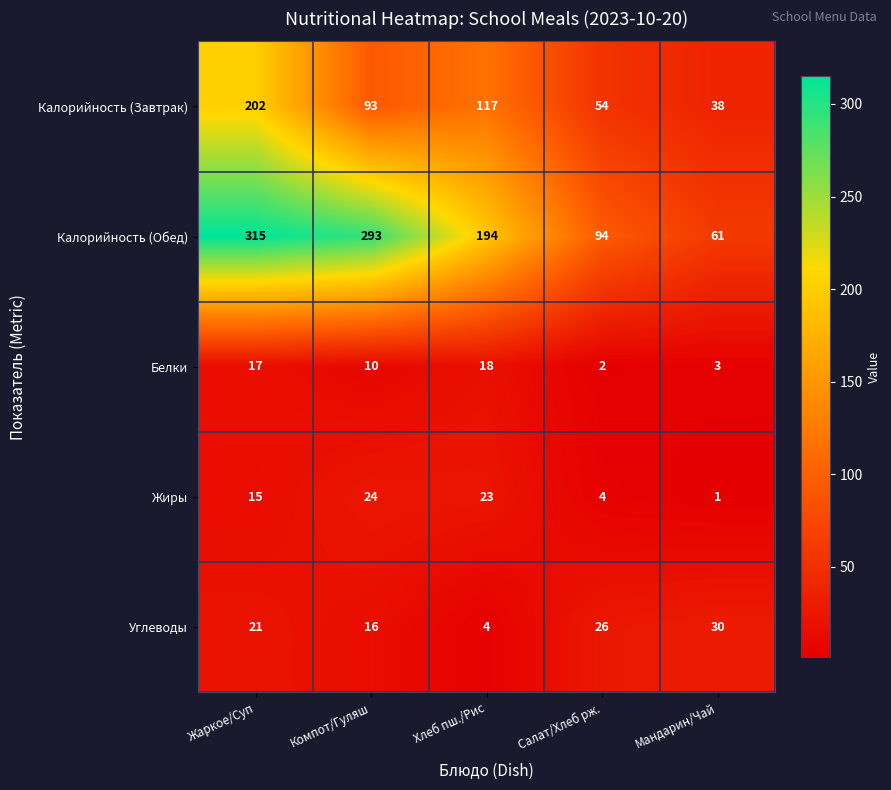

What is the difference between the maximum and second lowest values in the Белки series?

15